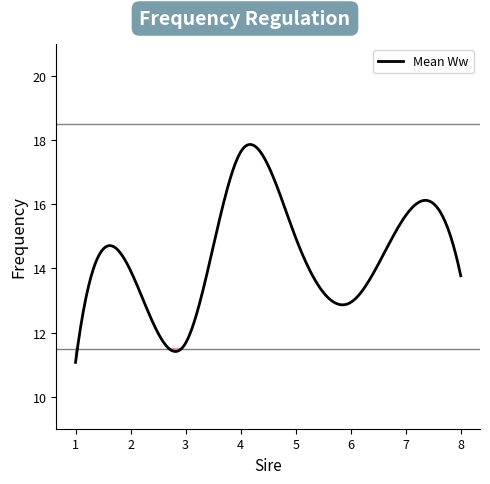

Where does the data first go above 13?

2